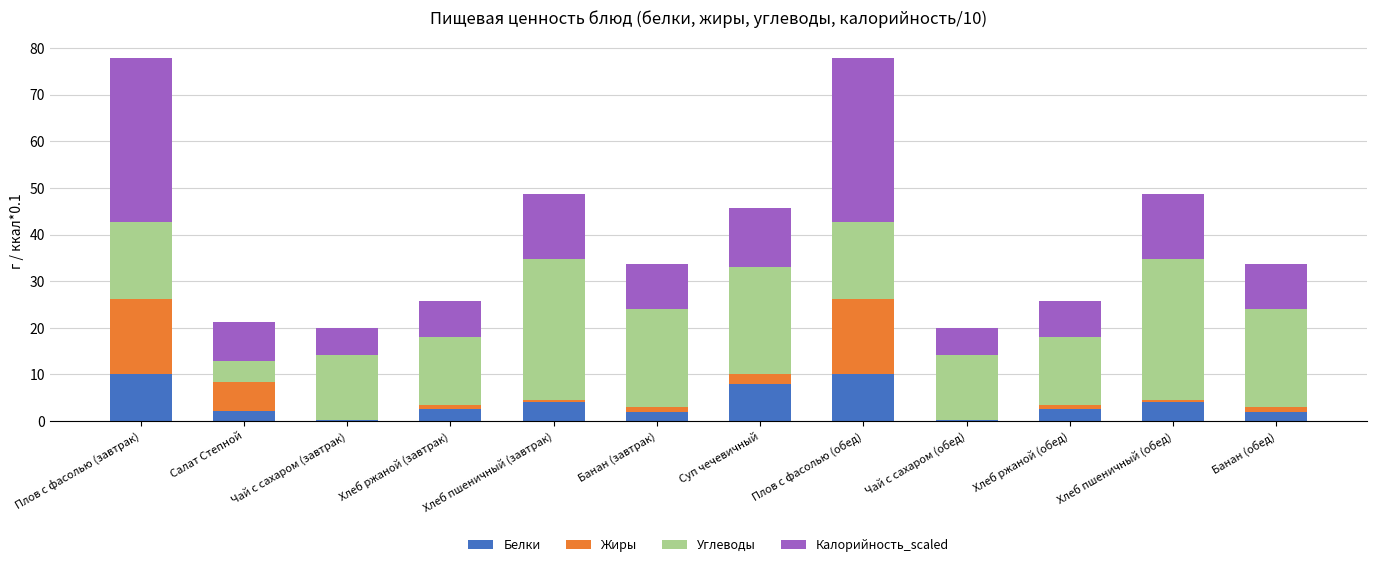

What is the total value across all series at Плов с фасолью (обед)?

77.8